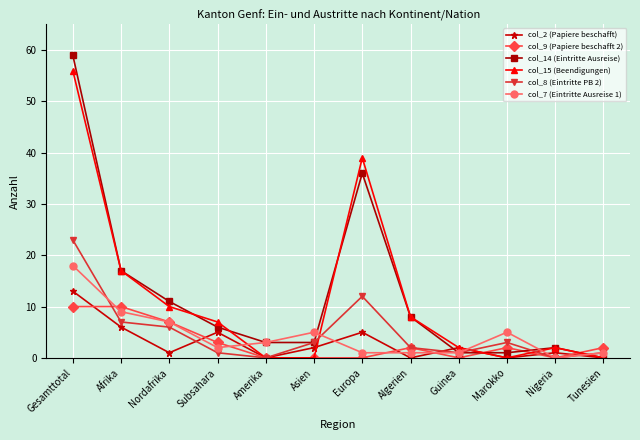

Reading left to right, what are all the values shown in this chart?

col_2 (Papiere beschafft): Gesamttotal=13	Afrika=6	Nordafrika=1	Subsahara=5	Amerika=0	Asien=2	Europa=5	Algerien=0	Guinea=2	Marokko=0	Nigeria=1	Tunesien=0
col_9 (Papiere beschafft 2): Gesamttotal=10	Afrika=10	Nordafrika=7	Subsahara=3	Amerika=0	Asien=0	Europa=0	Algerien=2	Guinea=0	Marokko=2	Nigeria=0	Tunesien=2
col_14 (Eintritte Ausreise): Gesamttotal=59	Afrika=17	Nordafrika=11	Subsahara=6	Amerika=3	Asien=3	Europa=36	Algerien=8	Guinea=1	Marokko=1	Nigeria=2	Tunesien=0
col_15 (Beendigungen): Gesamttotal=56	Afrika=17	Nordafrika=10	Subsahara=7	Amerika=0	Asien=0	Europa=39	Algerien=8	Guinea=2	Marokko=0	Nigeria=2	Tunesien=0
col_8 (Eintritte PB 2): Gesamttotal=23	Afrika=7	Nordafrika=6	Subsahara=1	Amerika=0	Asien=3	Europa=12	Algerien=2	Guinea=1	Marokko=3	Nigeria=0	Tunesien=1
col_7 (Eintritte Ausreise 1): Gesamttotal=18	Afrika=9	Nordafrika=7	Subsahara=2	Amerika=3	Asien=5	Europa=1	Algerien=1	Guinea=1	Marokko=5	Nigeria=0	Tunesien=1